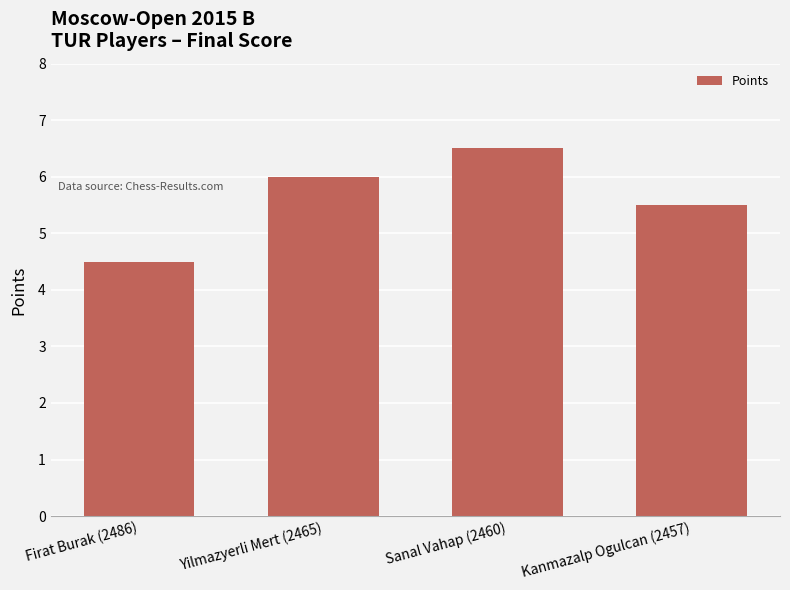

Rank the categories by value from lowest to highest.

Firat Burak (2486), Kanmazalp Ogulcan (2457), Yilmazyerli Mert (2465), Sanal Vahap (2460)